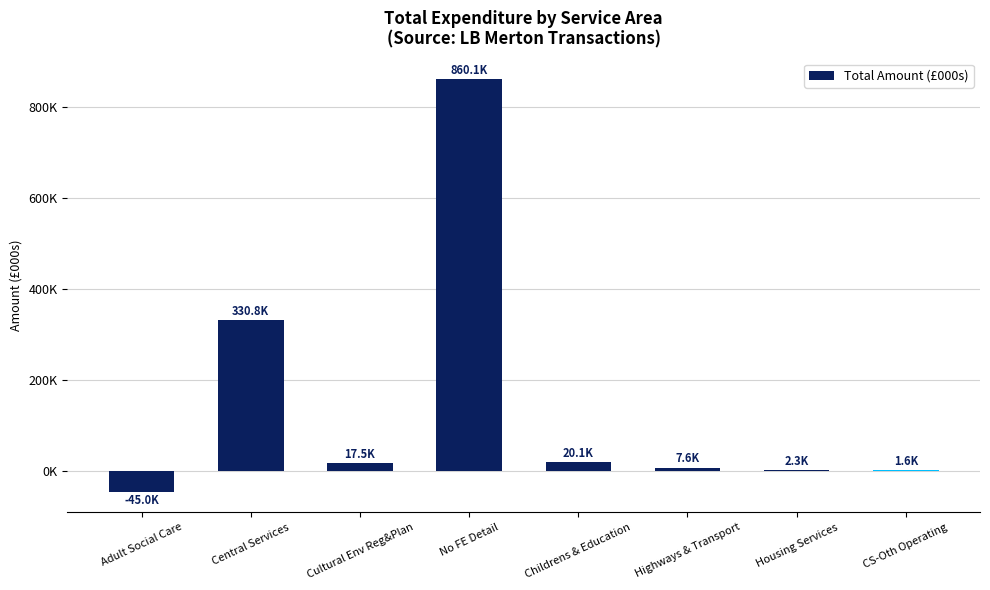

What is the maximum value shown in the chart?

860.1